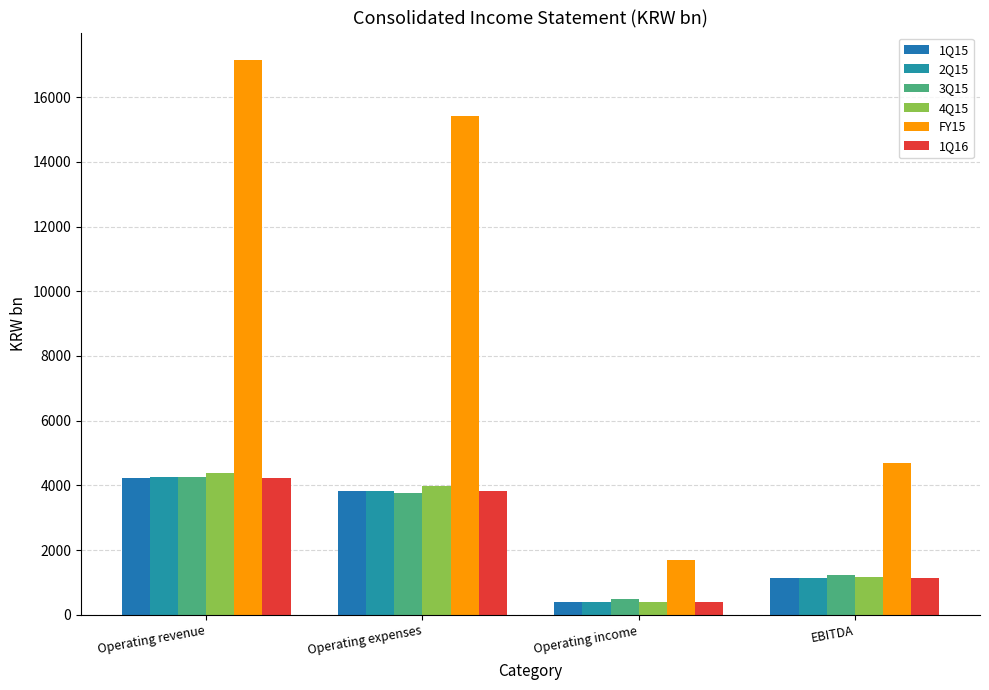

Is it true that FY15 equals 25763.0 at Operating revenue?

False